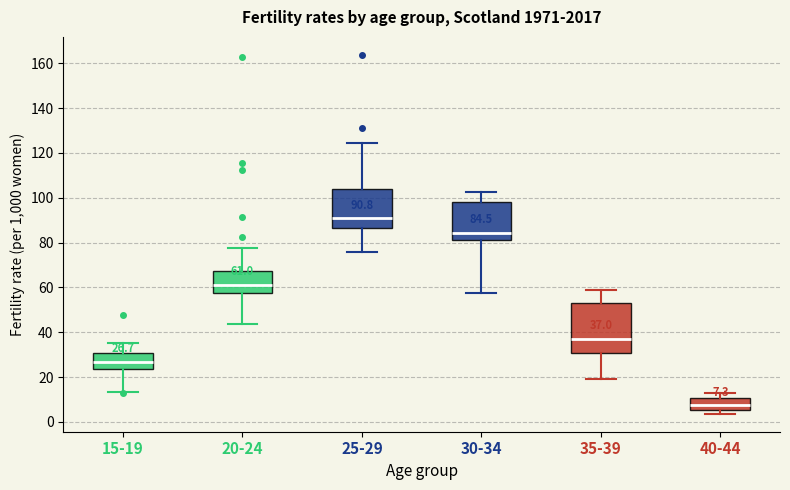

Which box's median line is the lowest?

40-44